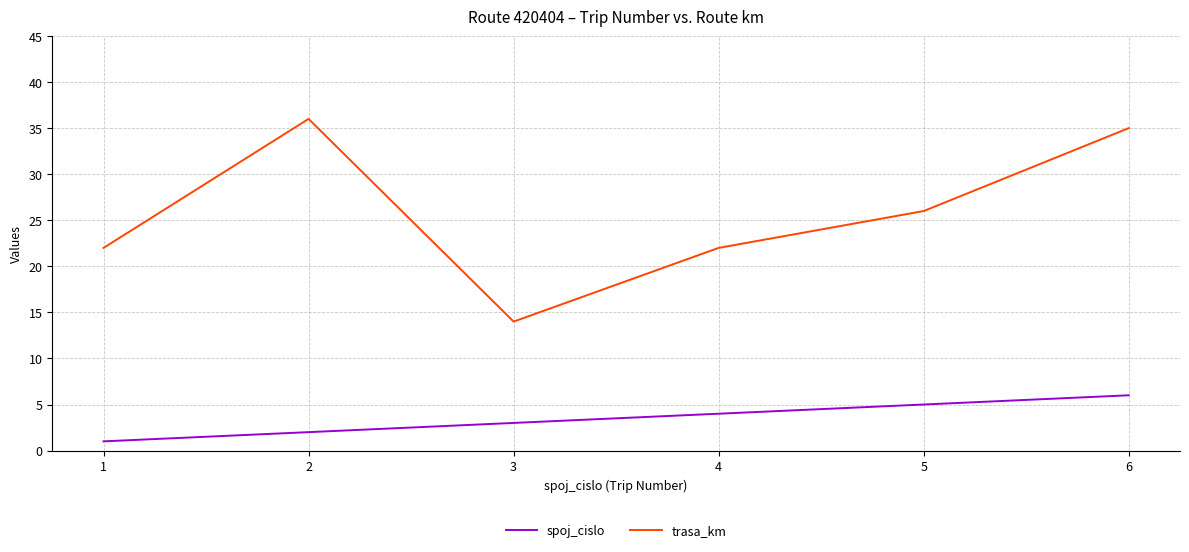

What is the sum of the trasa_km values at 1 and 4?

44